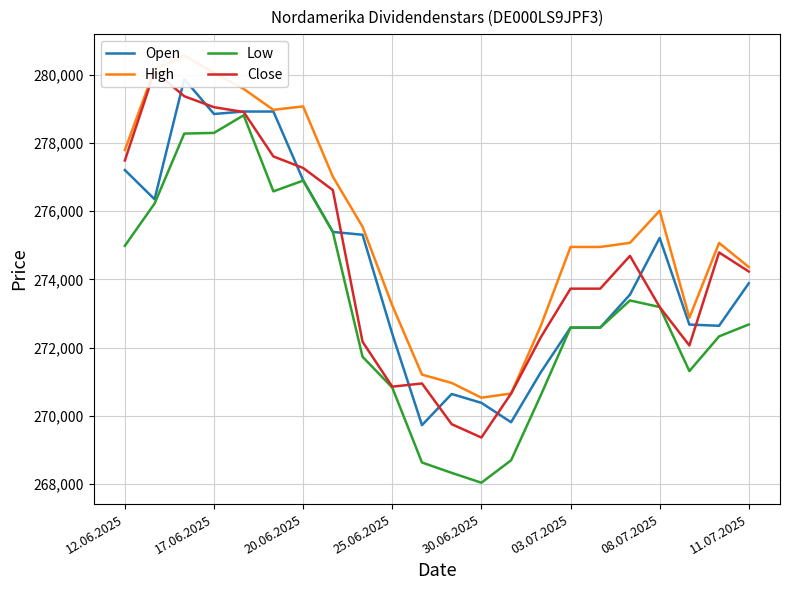

True or false: Low has more than 0 interior local peaks.

True